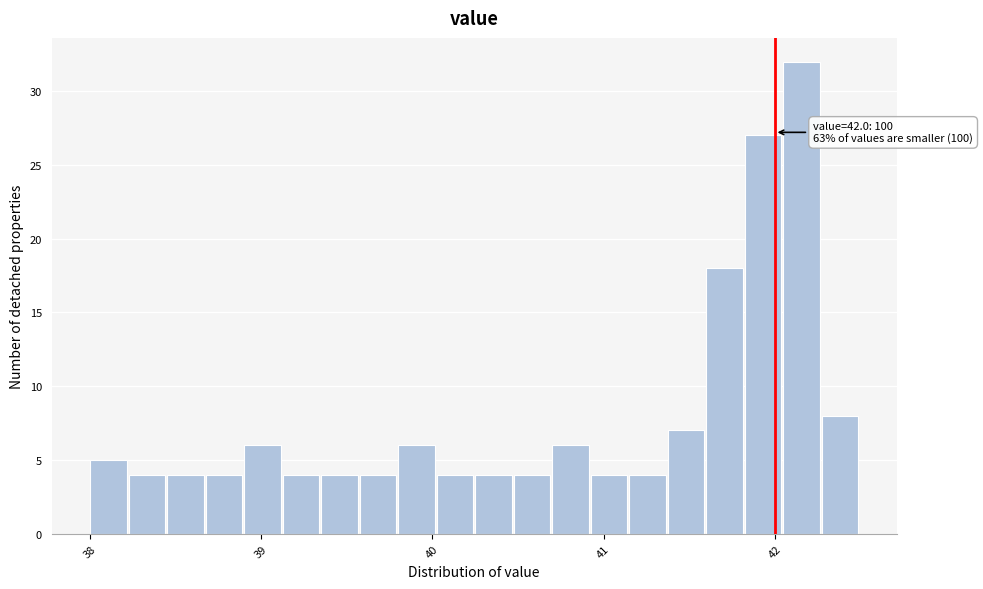

Read against the x-axis, roughly where is the centre of the tallest bar?

42.2